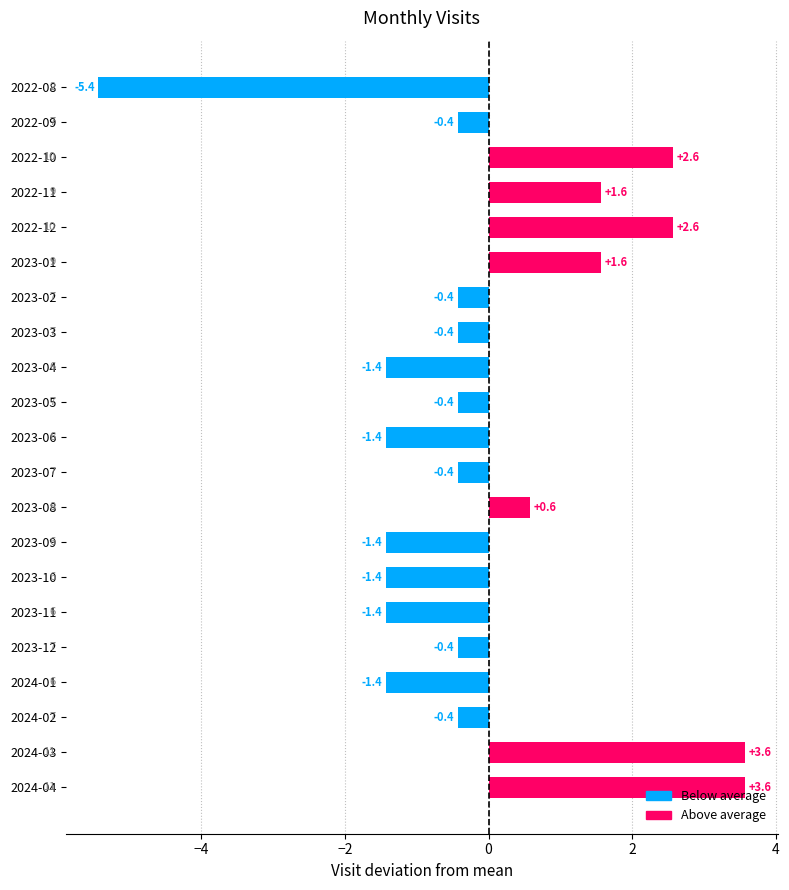

Which label corresponds to the smallest value in the chart?

2022-08